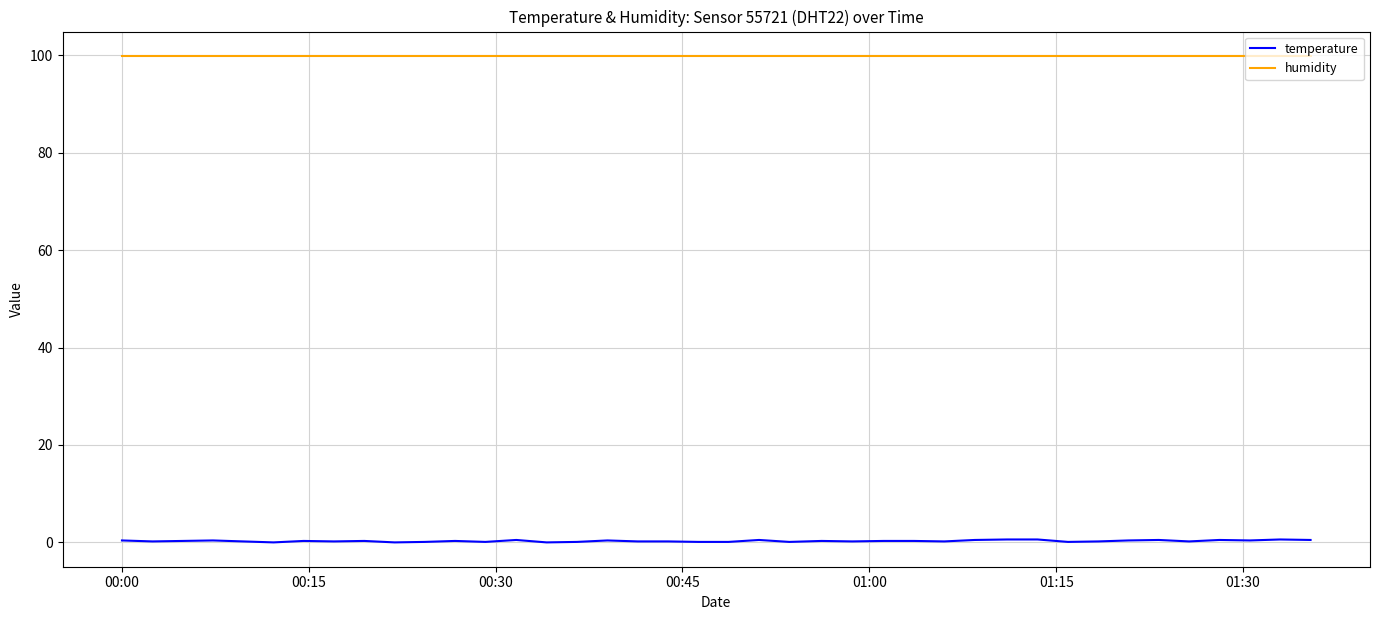

What is the greatest value displayed?

99.9